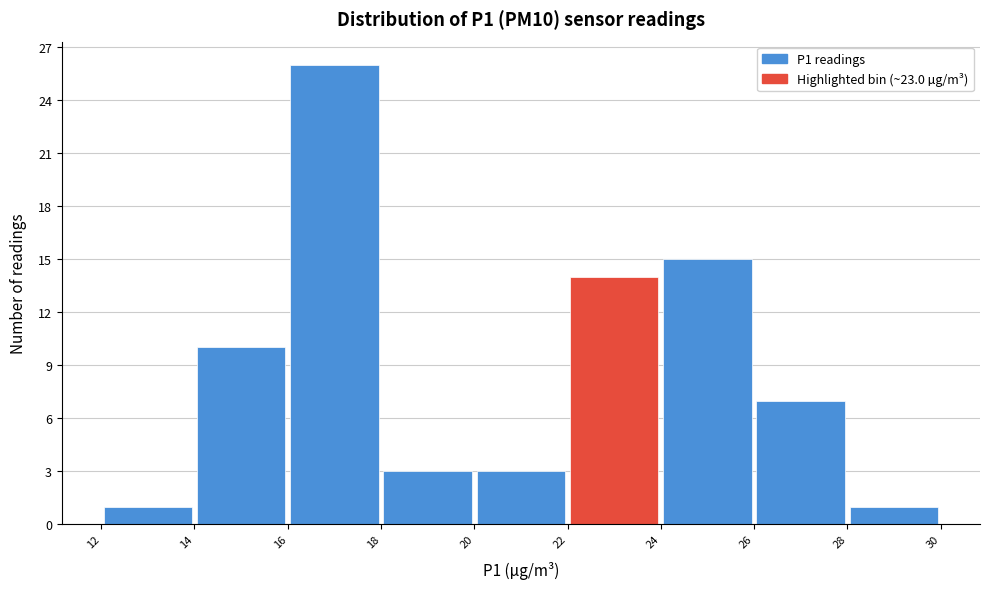

Reading left to right, list every bar in this chart as the range it spans on the x-axis followed by its height. The values are not printed on the chart, so give them approximately, as read against the axis.

12 to 14: 1
14 to 16: 10
16 to 18: 26
18 to 20: 3
20 to 22: 3
22 to 24: 14
24 to 26: 15
26 to 28: 7
28 to 30: 1